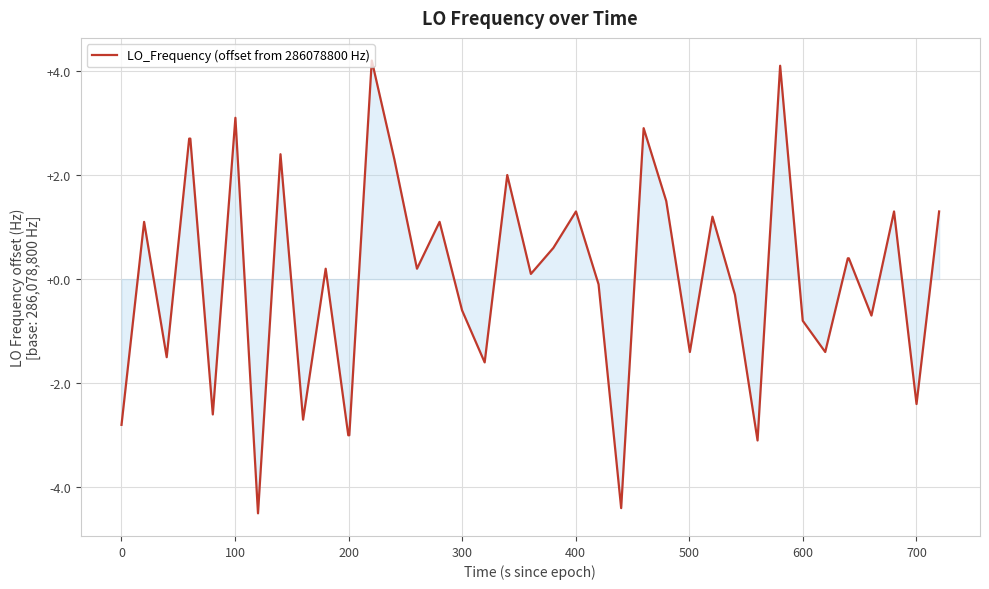

What is the difference between the maximum and minimum values?

8.7